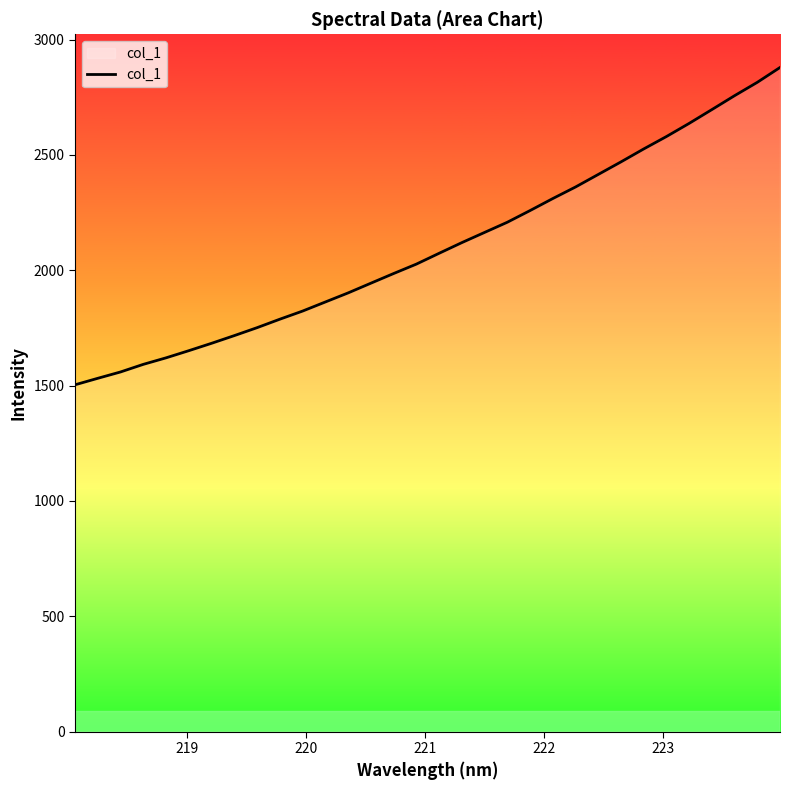

What is the difference between the maximum and minimum values?

1376.0